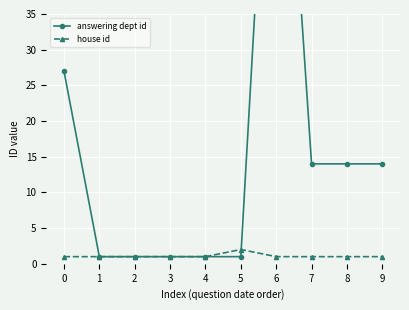

True or false: house id has a value of 1 at 2.

True